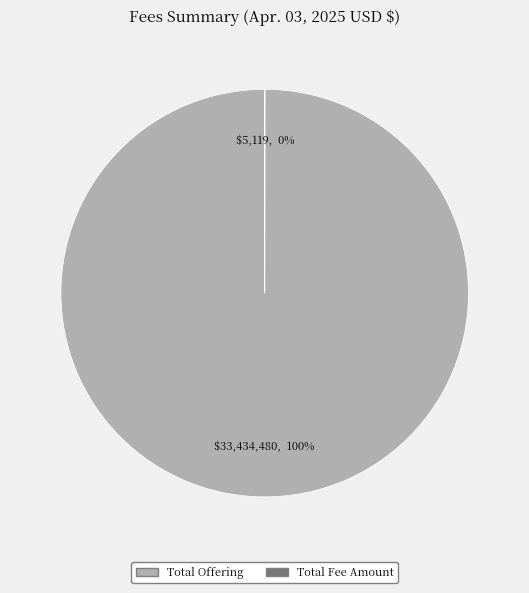

To the nearest percent, what is the average slice percentage?

50%